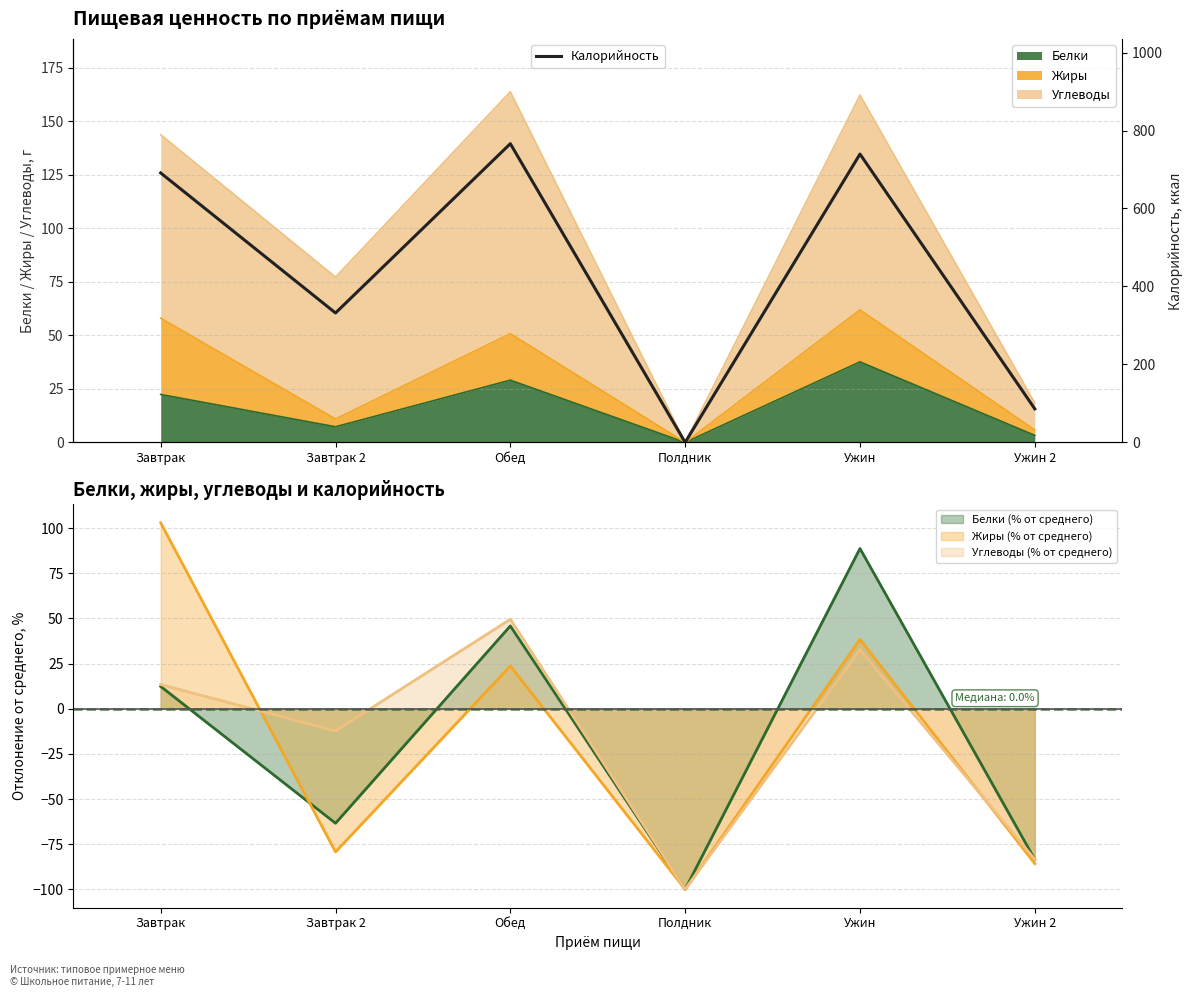

What is the average value?

435.8